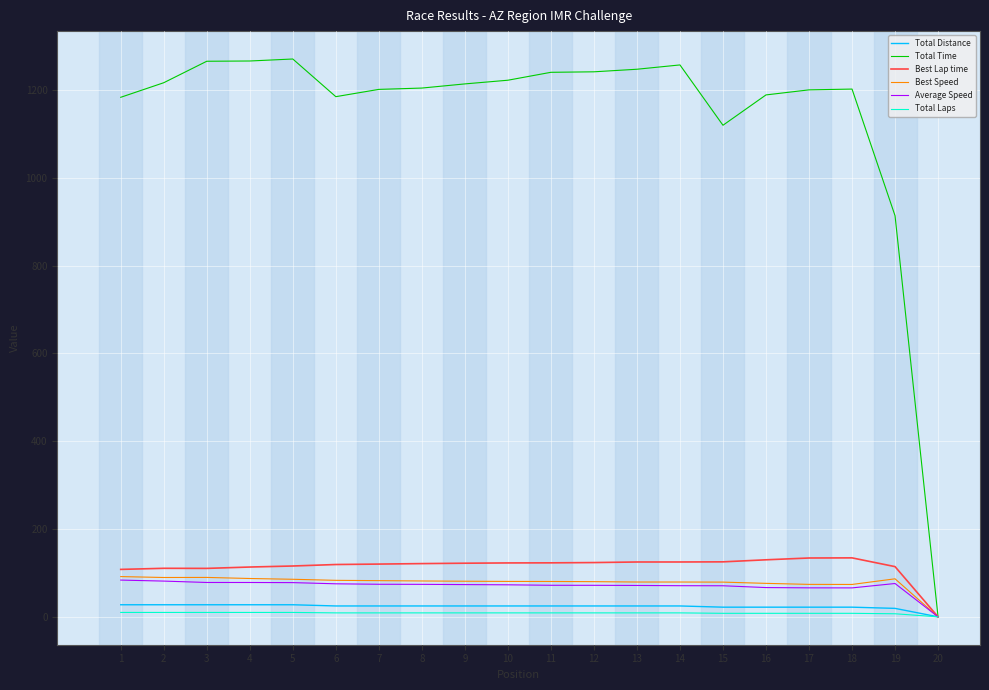

The Best Speed series shows 73.9 at 17. True or false?

True